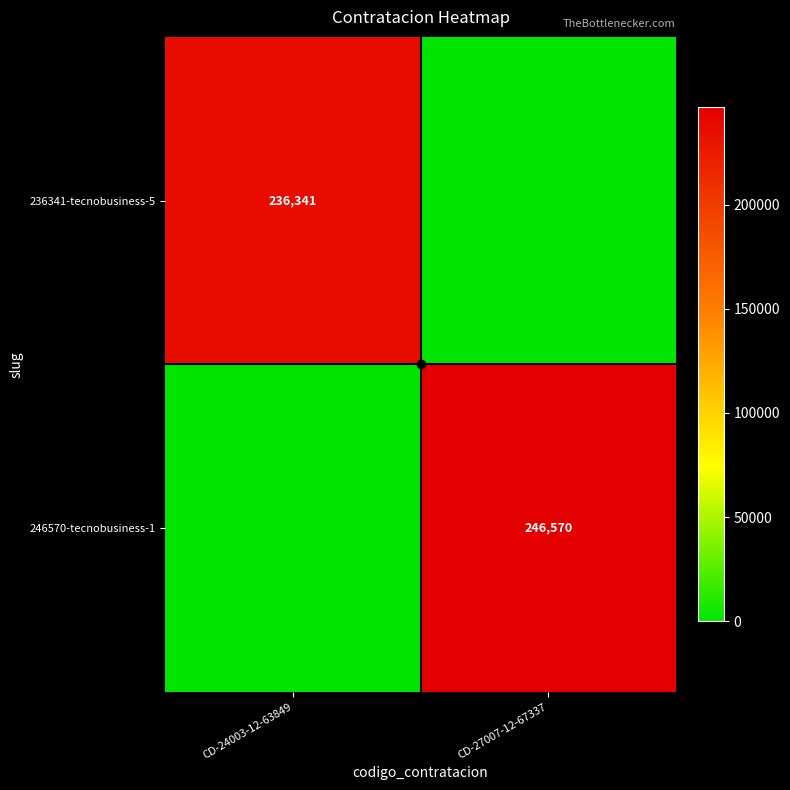

What is the maximum value for 236341-tecnobusiness-5?

236341